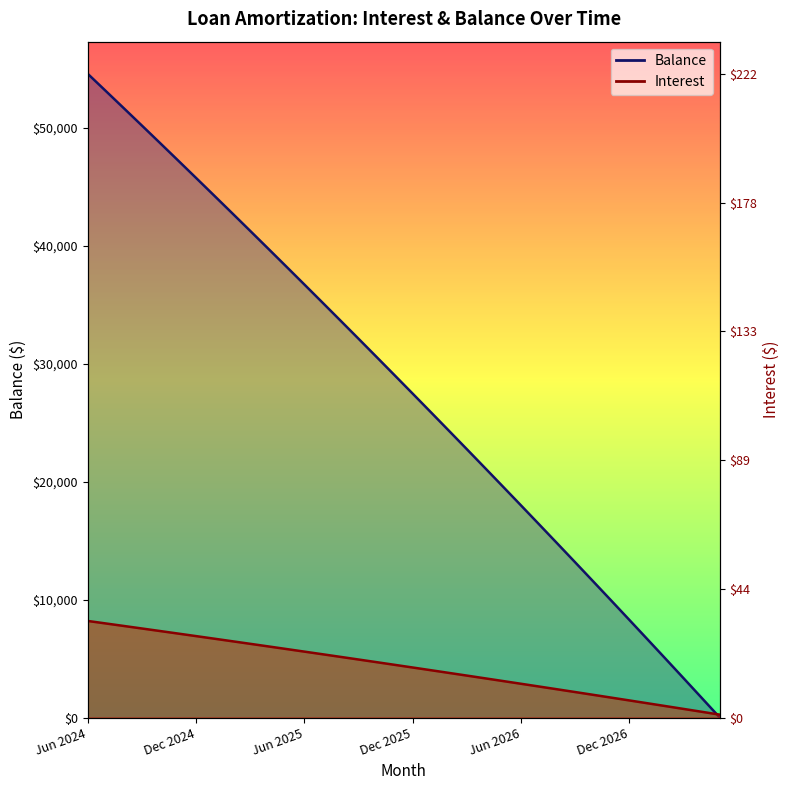

Does the chart display data point markers on the line(s)?

No